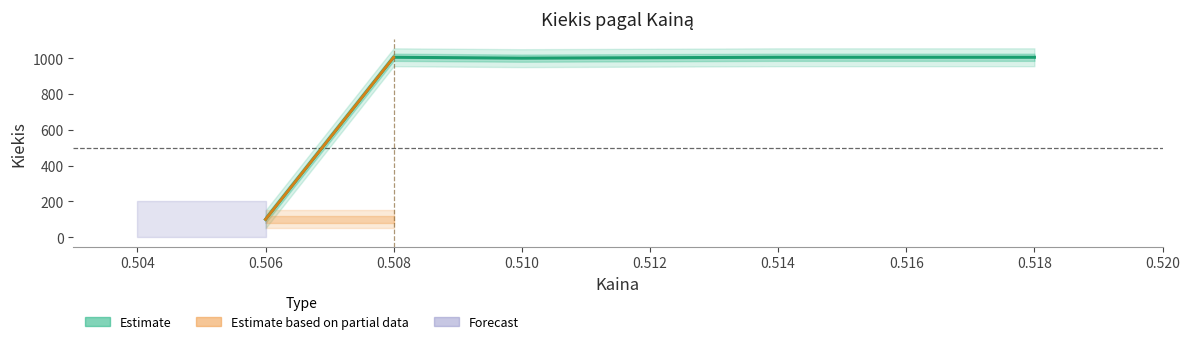

What is the average value?

823